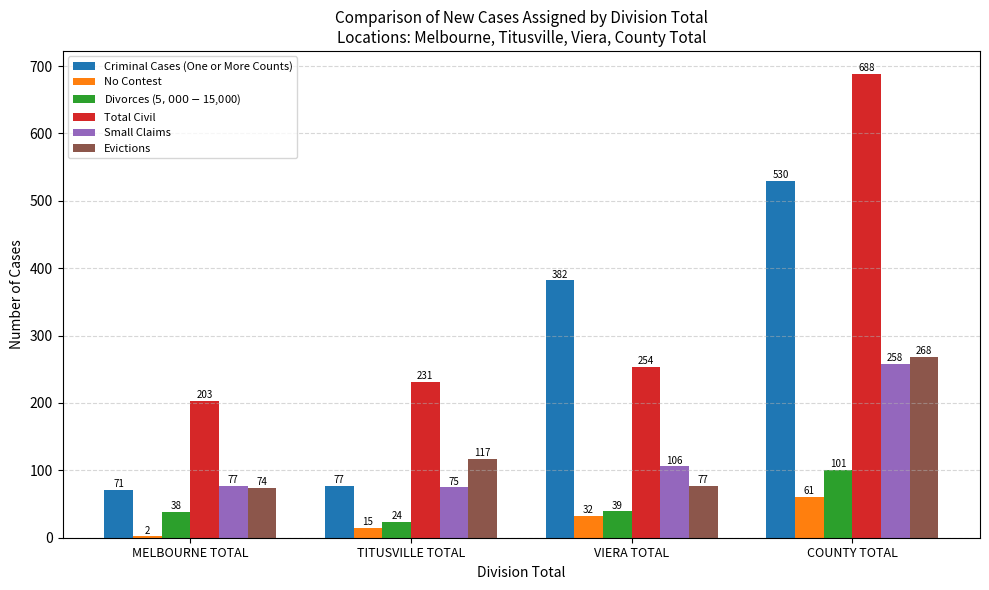

What are all the series names shown in the legend?

Criminal Cases (One or More Counts), No Contest, Divorces ($5,000-$15,000), Total Civil, Small Claims, Evictions